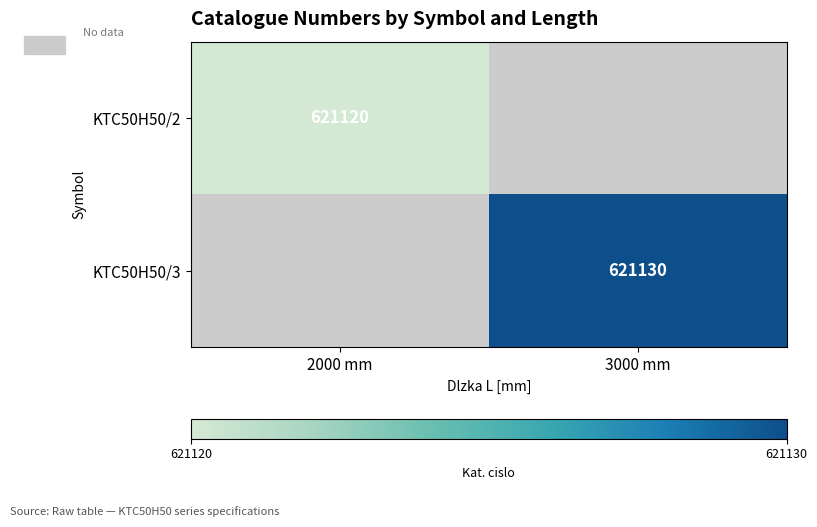

The KTC50H50/2 series shows 621120 at 2000 mm. True or false?

True